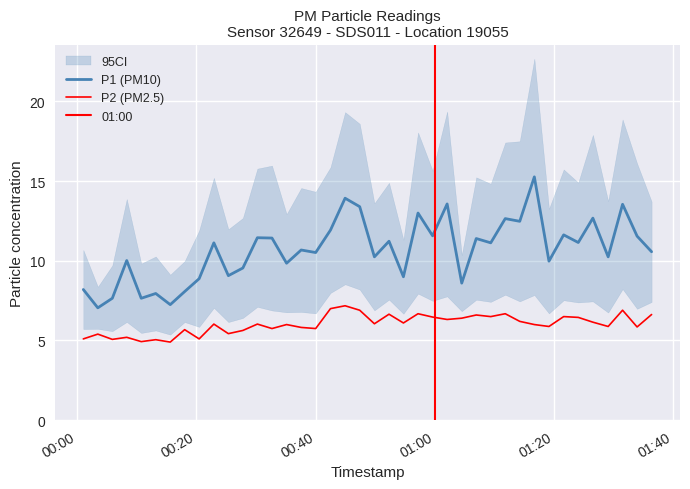

Is it true that P2 equals 8.8 at 12?

False